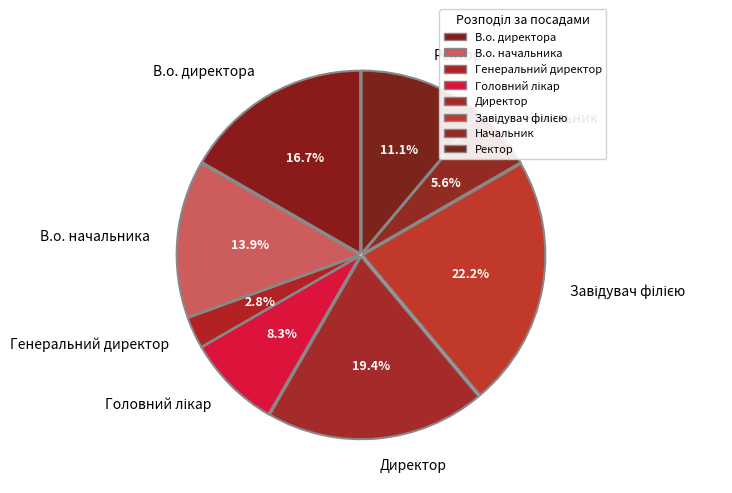

What is the smallest slice in the pie chart?

Генеральний директор